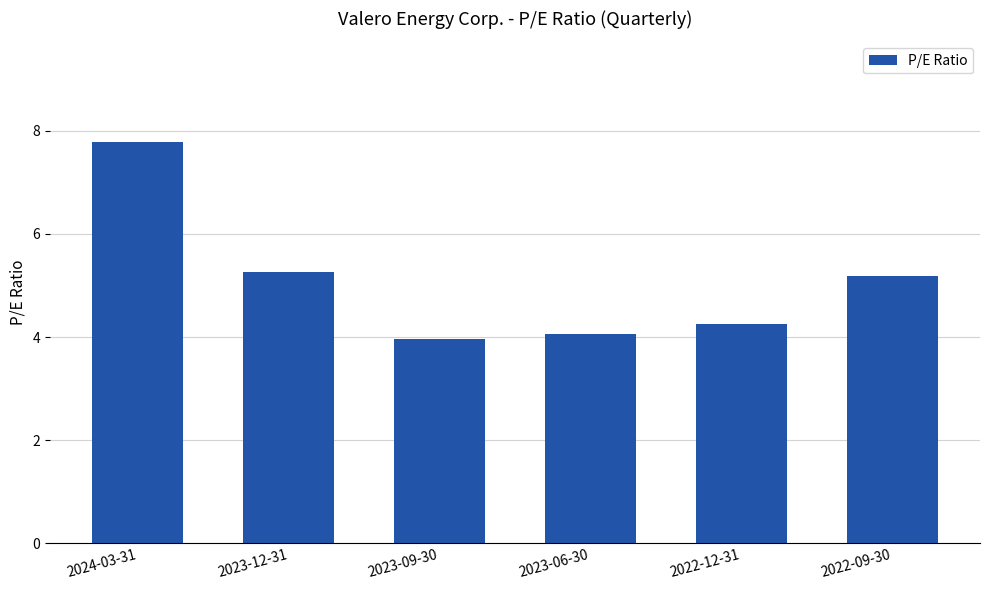

List the labels in order of value, smallest first.

2023-09-30, 2023-06-30, 2022-12-31, 2022-09-30, 2023-12-31, 2024-03-31